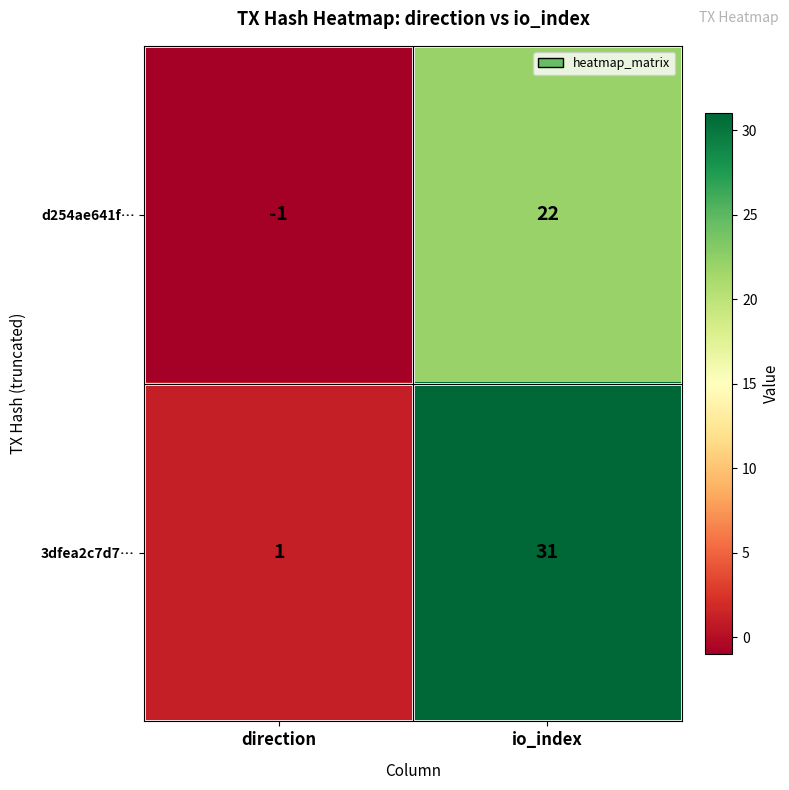

How many data points does each series have?

2